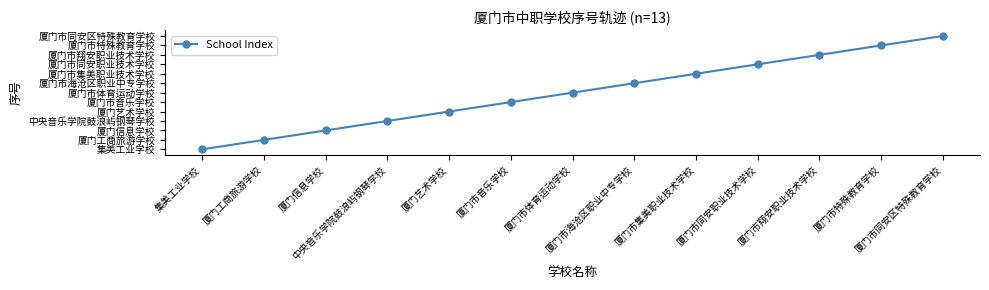

List the labels in order of value, largest first.

厦门市同安区特殊教育学校, 厦门市特殊教育学校, 厦门市翔安职业技术学校, 厦门市同安职业技术学校, 厦门市集美职业技术学校, 厦门市海沧区职业中专学校, 厦门市体育运动学校, 厦门市音乐学校, 厦门艺术学校, 中央音乐学院鼓浪屿钢琴学校, 厦门信息学校, 厦门工商旅游学校, 集美工业学校